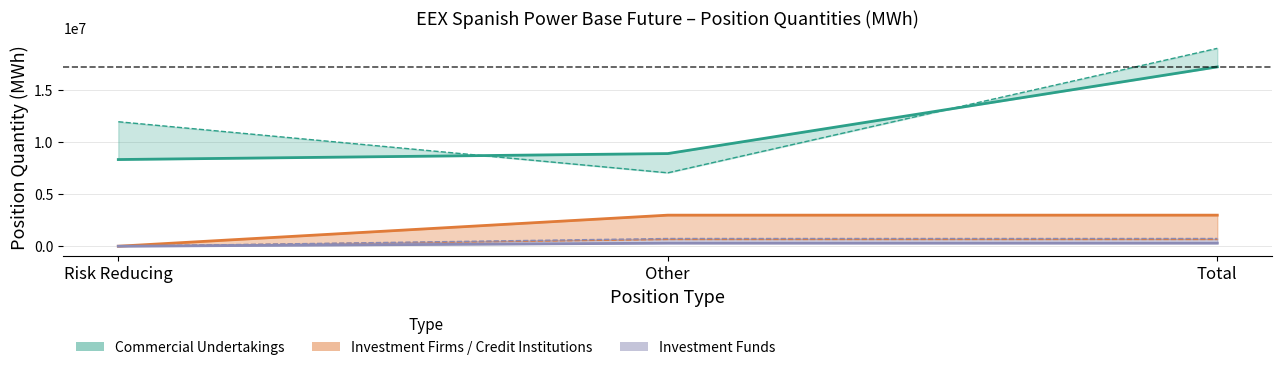

Rank the series by their maximum value, from lowest to highest.

Investment Funds Long, Investment Firms Short, Investment Funds Short, Investment Firms Long, Commercial Long, Commercial Short